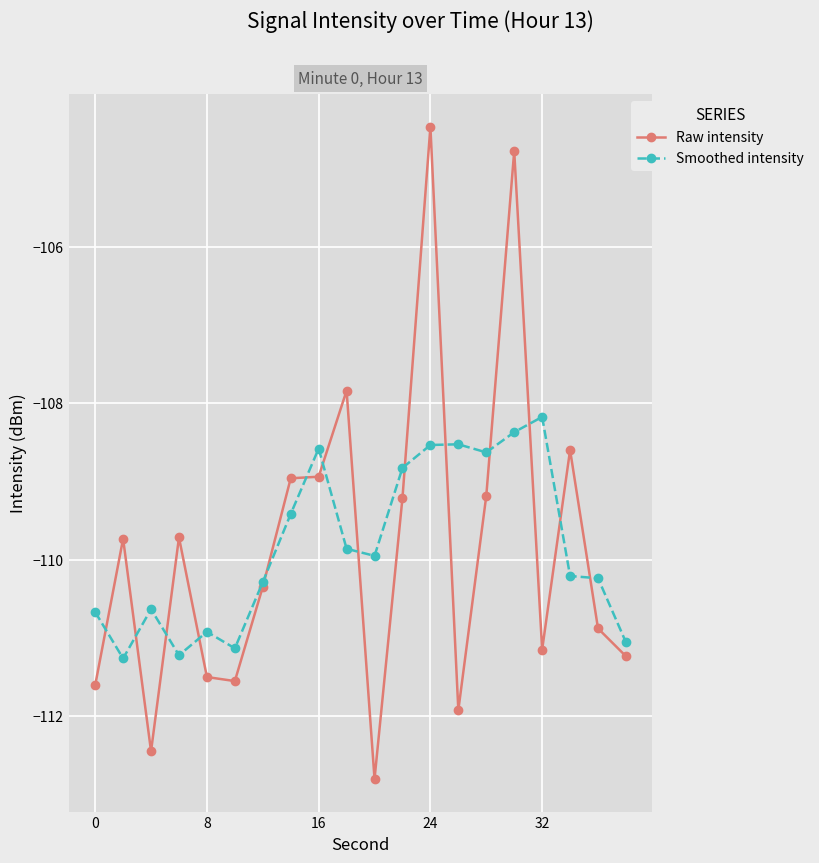

What is the highest value of the Smoothed intensity series?

-108.2